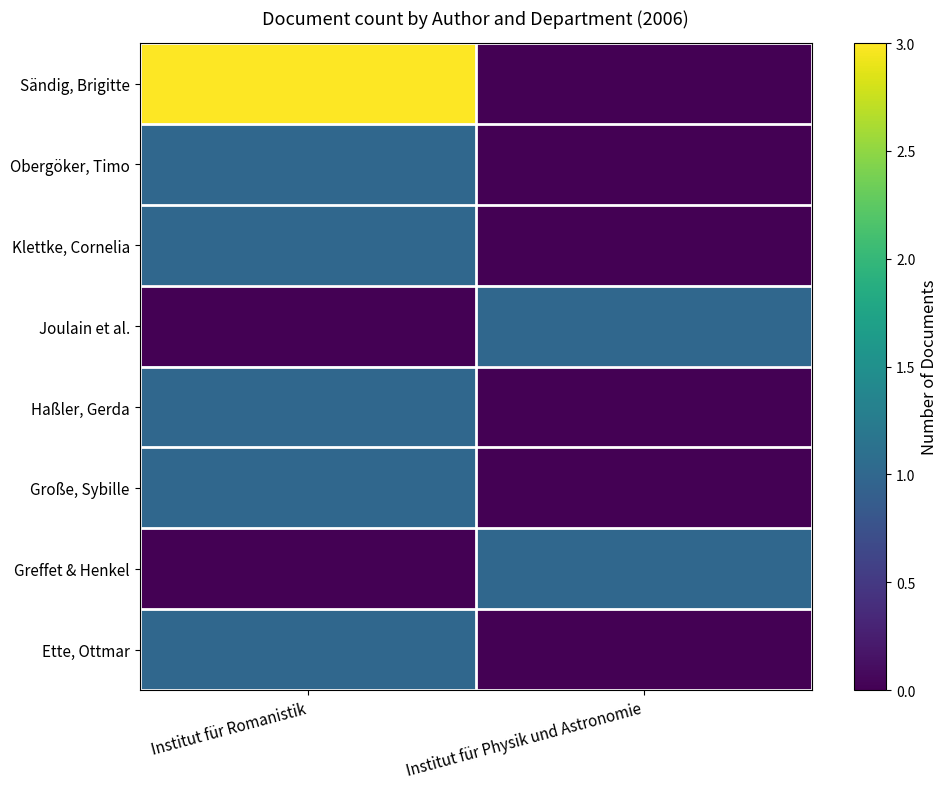

Count the number of data series in this chart.

8